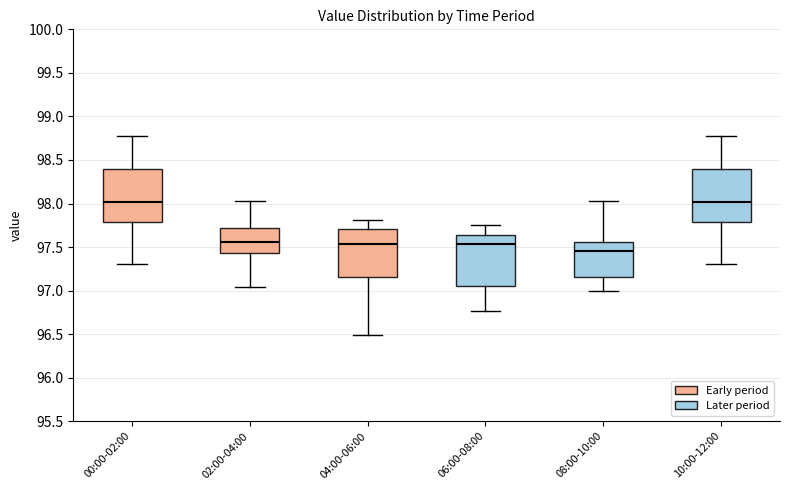

Reading left to right, transcribe this box plot: for each box, give where its median line is, the range the box spans, and where its two whiskers end, as read against the y-axis. The values are not printed on the chart, so give them approximately, as read against the axis.

00:00-02:00: median 98.00, box 97.80 to 98.40, whiskers 97.30 to 98.80
02:00-04:00: median 97.55, box 97.45 to 97.70, whiskers 97.05 to 98.05
04:00-06:00: median 97.55, box 97.15 to 97.70, whiskers 96.50 to 97.80
06:00-08:00: median 97.55, box 97.05 to 97.65, whiskers 96.75 to 97.75
08:00-10:00: median 97.45, box 97.15 to 97.55, whiskers 97.00 to 98.05
10:00-12:00: median 98.00, box 97.80 to 98.40, whiskers 97.30 to 98.80